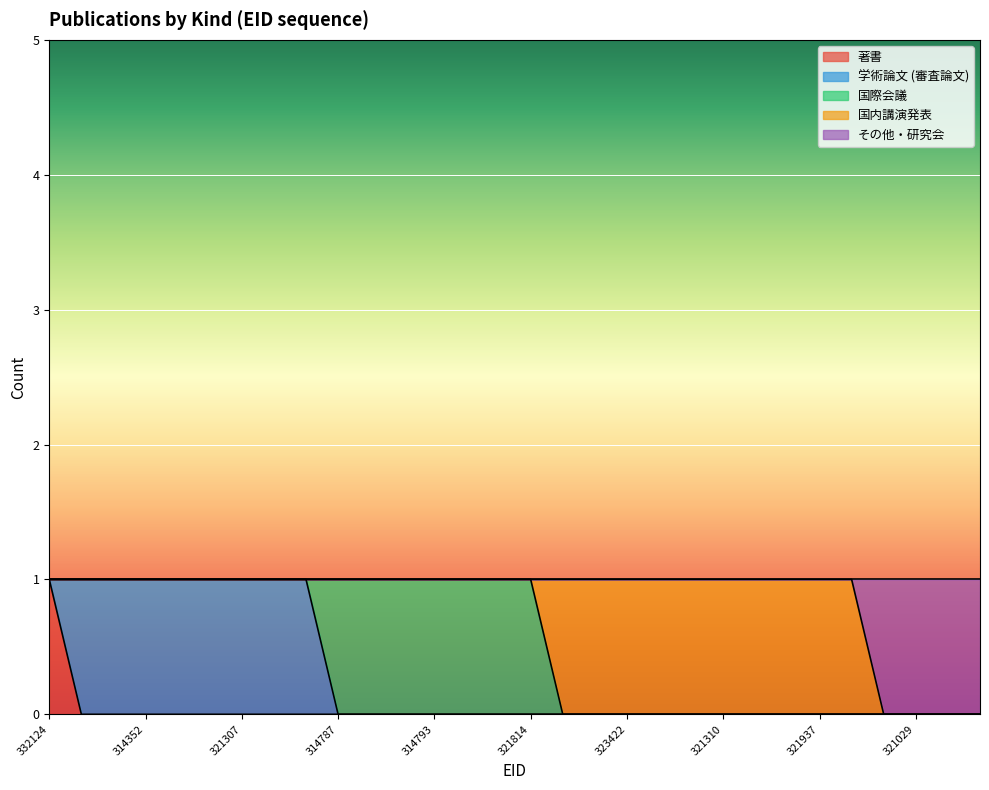

What is the maximum value shown in the chart?

1